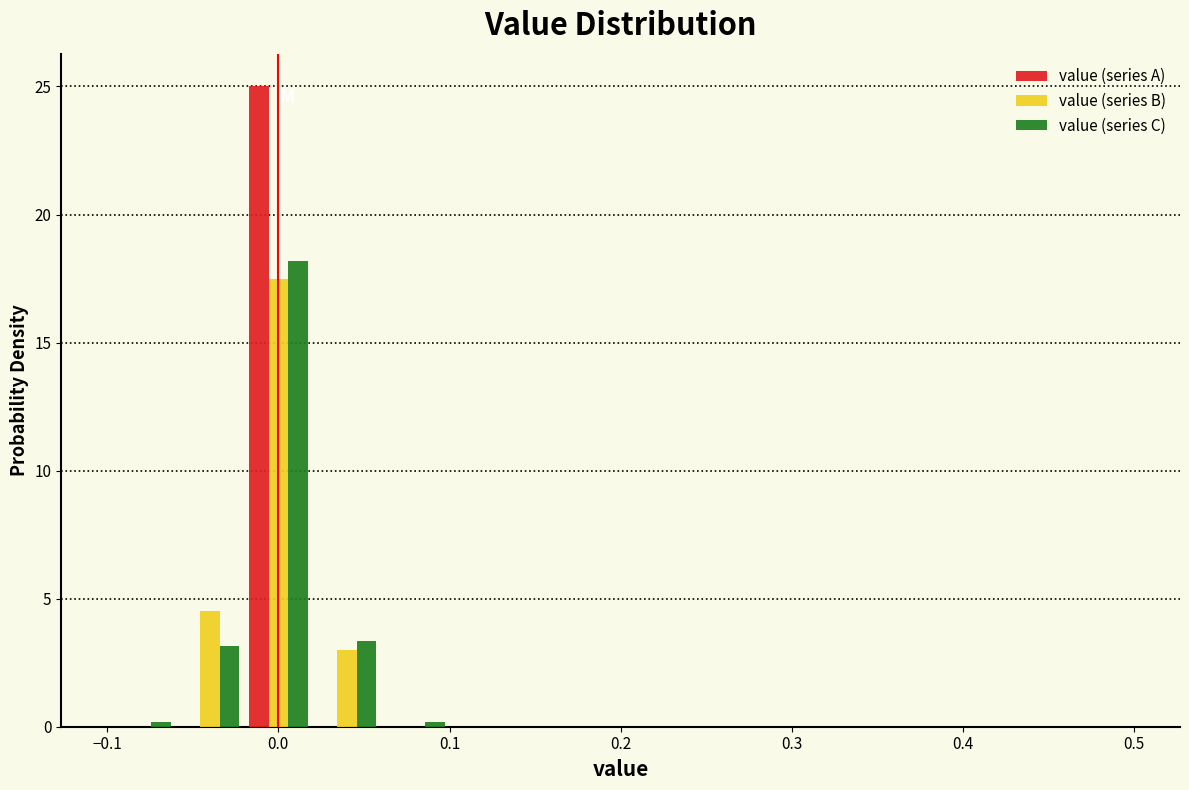

Reading left to right, list every range on the x-axis with the height of the bar of each series over it. The values are not printed on the chart, so give them approximately, as read against the axis.

-0.10 to -0.06: value (series A)=0	value (series B)=0	value (series C)=under 0.5
-0.06 to -0.02: value (series A)=0	value (series B)=4.5	value (series C)=3.0
-0.02 to 0.02: value (series A)=25.0	value (series B)=17.5	value (series C)=18.0
0.02 to 0.06: value (series A)=0	value (series B)=3.0	value (series C)=3.5
0.06 to 0.10: value (series A)=0	value (series B)=0	value (series C)=under 0.5
0.10 to 0.14: value (series A)=0	value (series B)=0	value (series C)=0
0.14 to 0.18: value (series A)=0	value (series B)=0	value (series C)=0
0.18 to 0.22: value (series A)=0	value (series B)=0	value (series C)=0
0.22 to 0.26: value (series A)=0	value (series B)=0	value (series C)=0
0.26 to 0.30: value (series A)=0	value (series B)=0	value (series C)=0
0.30 to 0.34: value (series A)=0	value (series B)=0	value (series C)=0
0.34 to 0.38: value (series A)=0	value (series B)=0	value (series C)=0
0.38 to 0.42: value (series A)=0	value (series B)=0	value (series C)=0
0.42 to 0.46: value (series A)=0	value (series B)=0	value (series C)=0
0.46 to 0.50: value (series A)=0	value (series B)=0	value (series C)=0